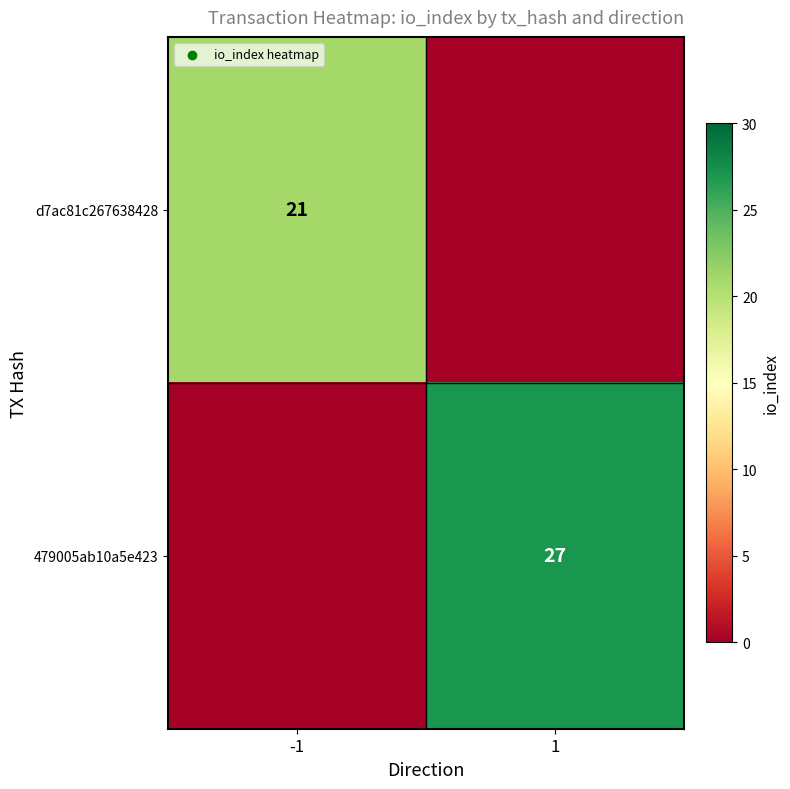

Is it true that d7ac81c267638428 equals 36 at -1?

False